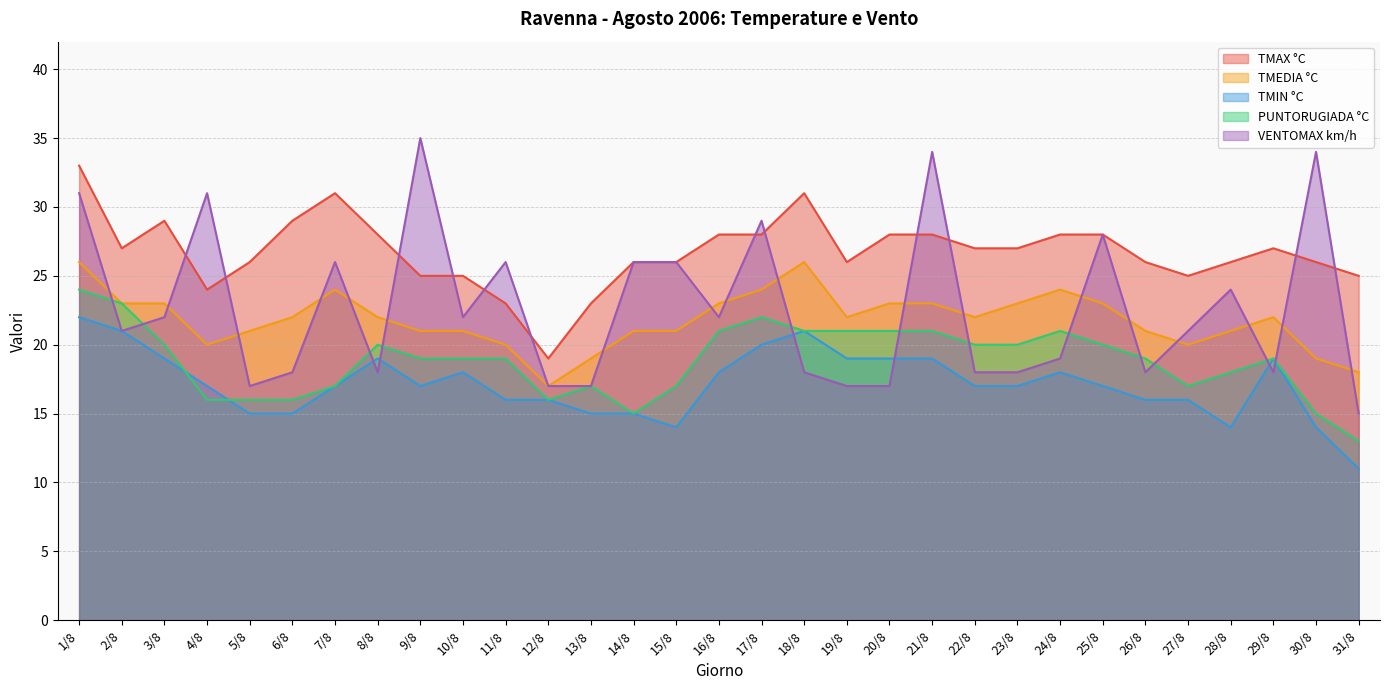

Reading right to left, extract all data points from this chart.

TMAX °C: 31/8=25	30/8=26	29/8=27	28/8=26	27/8=25	26/8=26	25/8=28	24/8=28	23/8=27	22/8=27	21/8=28	20/8=28	19/8=26	18/8=31	17/8=28	16/8=28	15/8=26	14/8=26	13/8=23	12/8=19	11/8=23	10/8=25	9/8=25	8/8=28	7/8=31	6/8=29	5/8=26	4/8=24	3/8=29	2/8=27	1/8=33
TMEDIA °C: 31/8=18	30/8=19	29/8=22	28/8=21	27/8=20	26/8=21	25/8=23	24/8=24	23/8=23	22/8=22	21/8=23	20/8=23	19/8=22	18/8=26	17/8=24	16/8=23	15/8=21	14/8=21	13/8=19	12/8=17	11/8=20	10/8=21	9/8=21	8/8=22	7/8=24	6/8=22	5/8=21	4/8=20	3/8=23	2/8=23	1/8=26
TMIN °C: 31/8=11	30/8=14	29/8=19	28/8=14	27/8=16	26/8=16	25/8=17	24/8=18	23/8=17	22/8=17	21/8=19	20/8=19	19/8=19	18/8=21	17/8=20	16/8=18	15/8=14	14/8=15	13/8=15	12/8=16	11/8=16	10/8=18	9/8=17	8/8=19	7/8=17	6/8=15	5/8=15	4/8=17	3/8=19	2/8=21	1/8=22
PUNTORUGIADA °C: 31/8=13	30/8=15	29/8=19	28/8=18	27/8=17	26/8=19	25/8=20	24/8=21	23/8=20	22/8=20	21/8=21	20/8=21	19/8=21	18/8=21	17/8=22	16/8=21	15/8=17	14/8=15	13/8=17	12/8=16	11/8=19	10/8=19	9/8=19	8/8=20	7/8=17	6/8=16	5/8=16	4/8=16	3/8=20	2/8=23	1/8=24
VENTOMAX km/h: 31/8=15	30/8=34	29/8=18	28/8=24	27/8=21	26/8=18	25/8=28	24/8=19	23/8=18	22/8=18	21/8=34	20/8=17	19/8=17	18/8=18	17/8=29	16/8=22	15/8=26	14/8=26	13/8=17	12/8=17	11/8=26	10/8=22	9/8=35	8/8=18	7/8=26	6/8=18	5/8=17	4/8=31	3/8=22	2/8=21	1/8=31